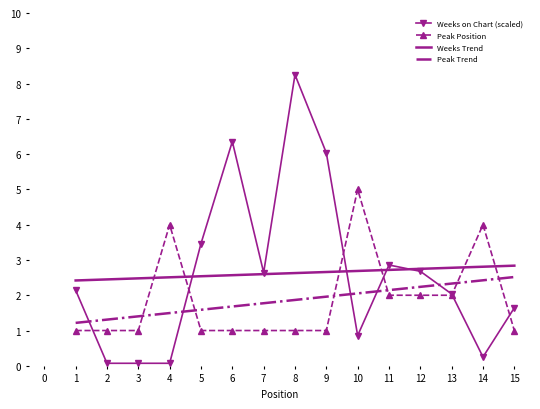

What is the total value across all series at 1?

6.8